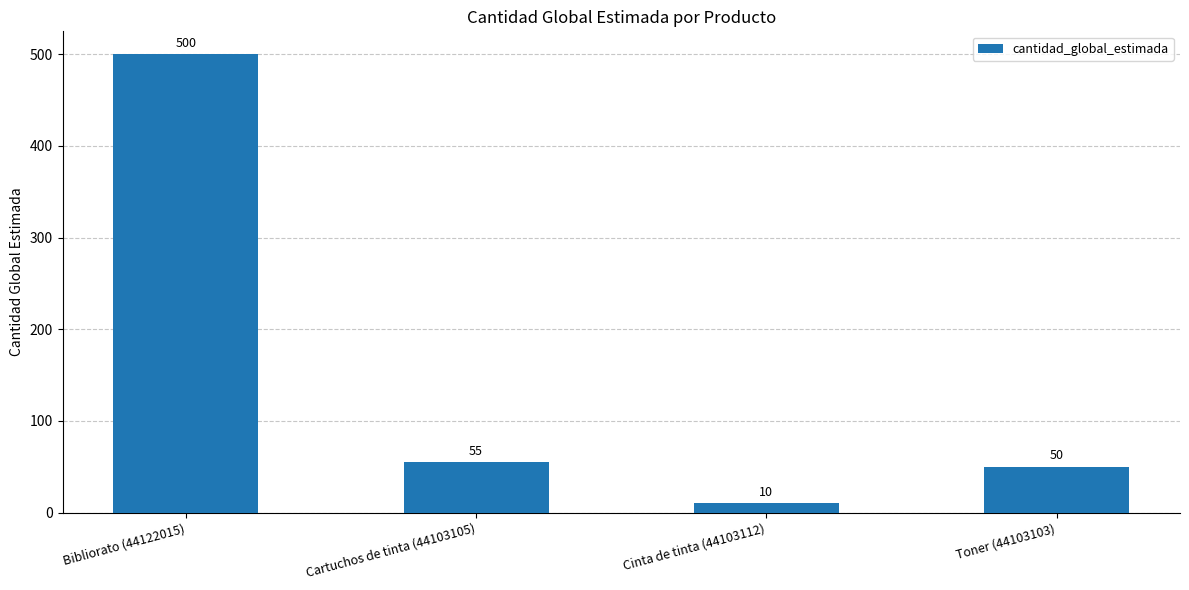

List the labels in order of value, largest first.

Bibliorato (44122015), Cartuchos de tinta (44103105), Toner (44103103), Cinta de tinta (44103112)